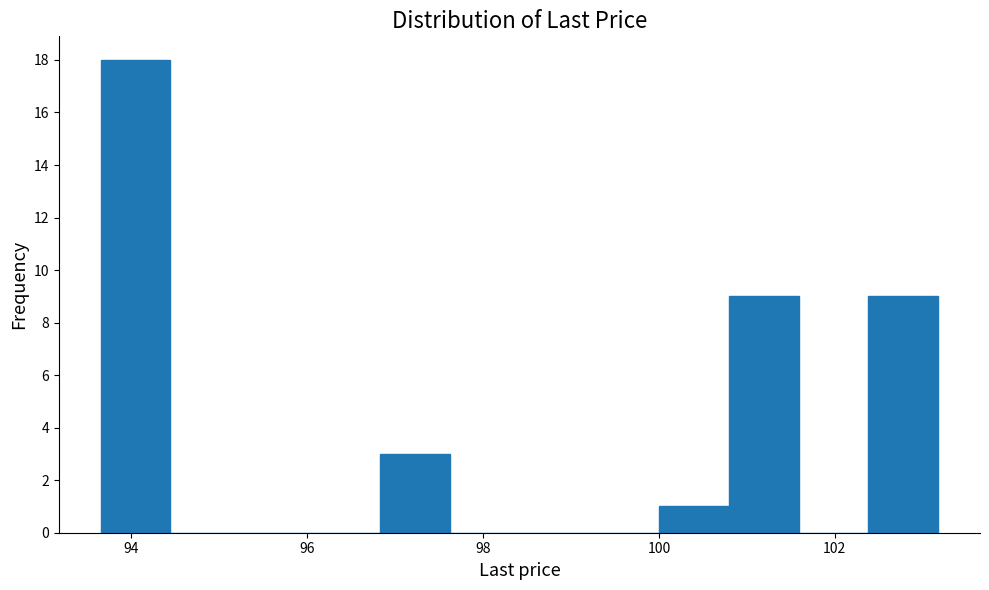

Read against the x-axis, roughly where is the centre of the tallest bar?

94.0